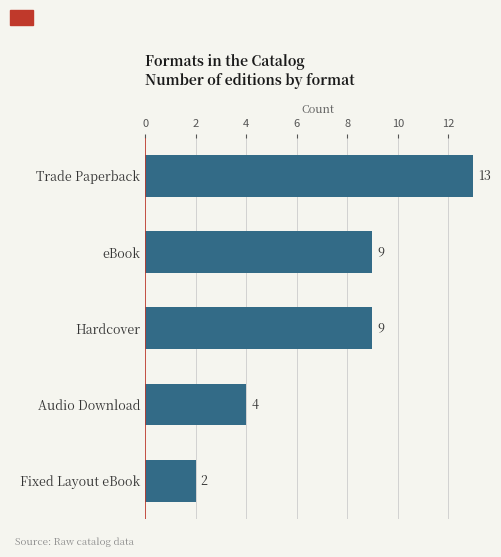

What is the difference between the second highest and second lowest values?

5